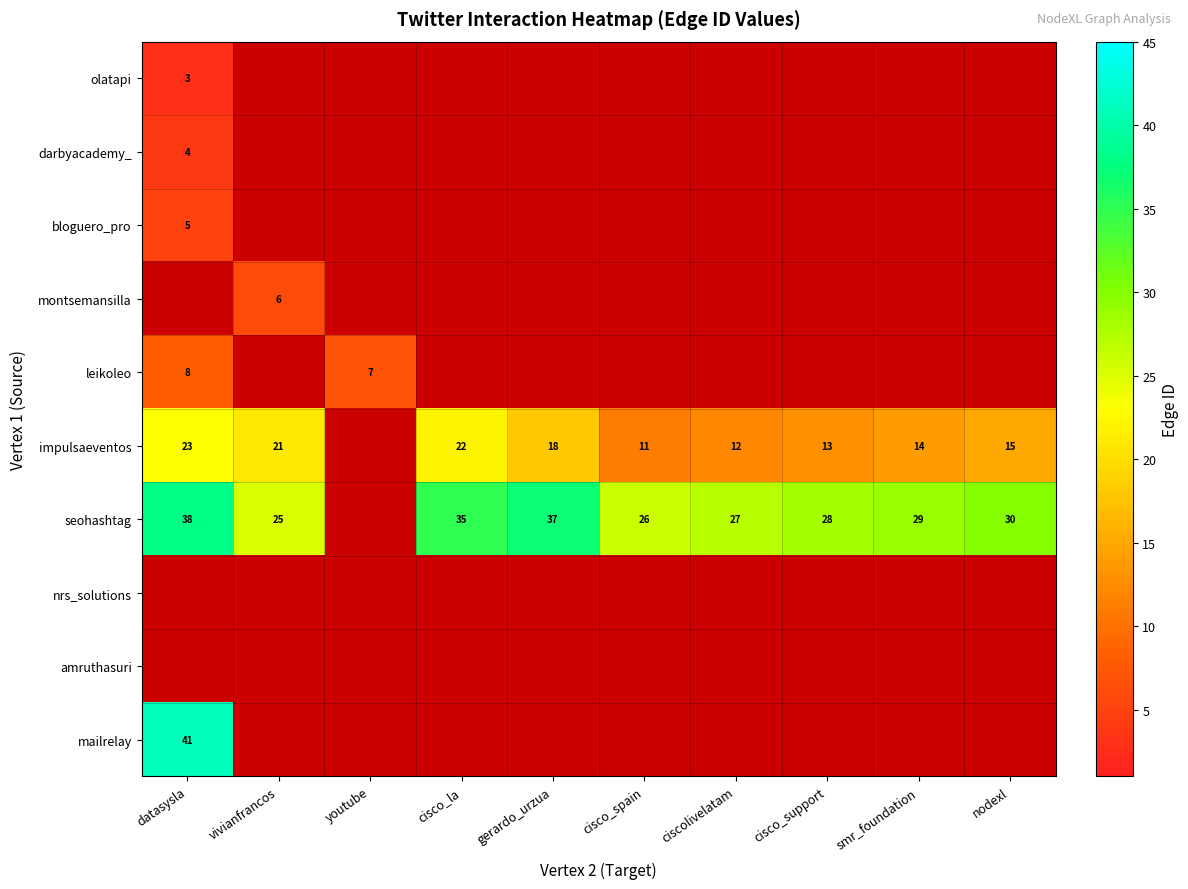

Which series has the largest total across all categories?

nrs_solutions